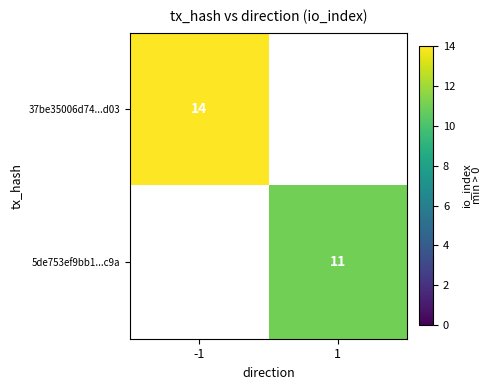

Is it true that 37be35006d74...d03 equals 14 at -1?

True